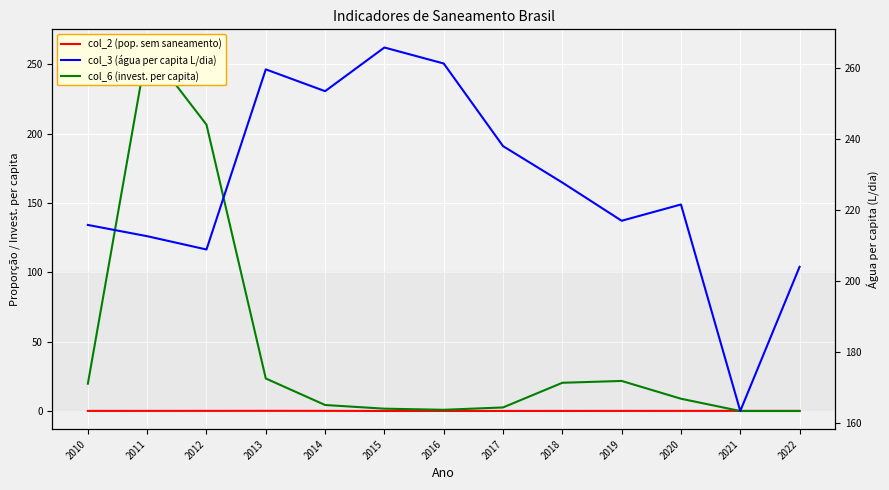

The col_3 (água per capita L/dia) series shows 165.9 at 2015. True or false?

False